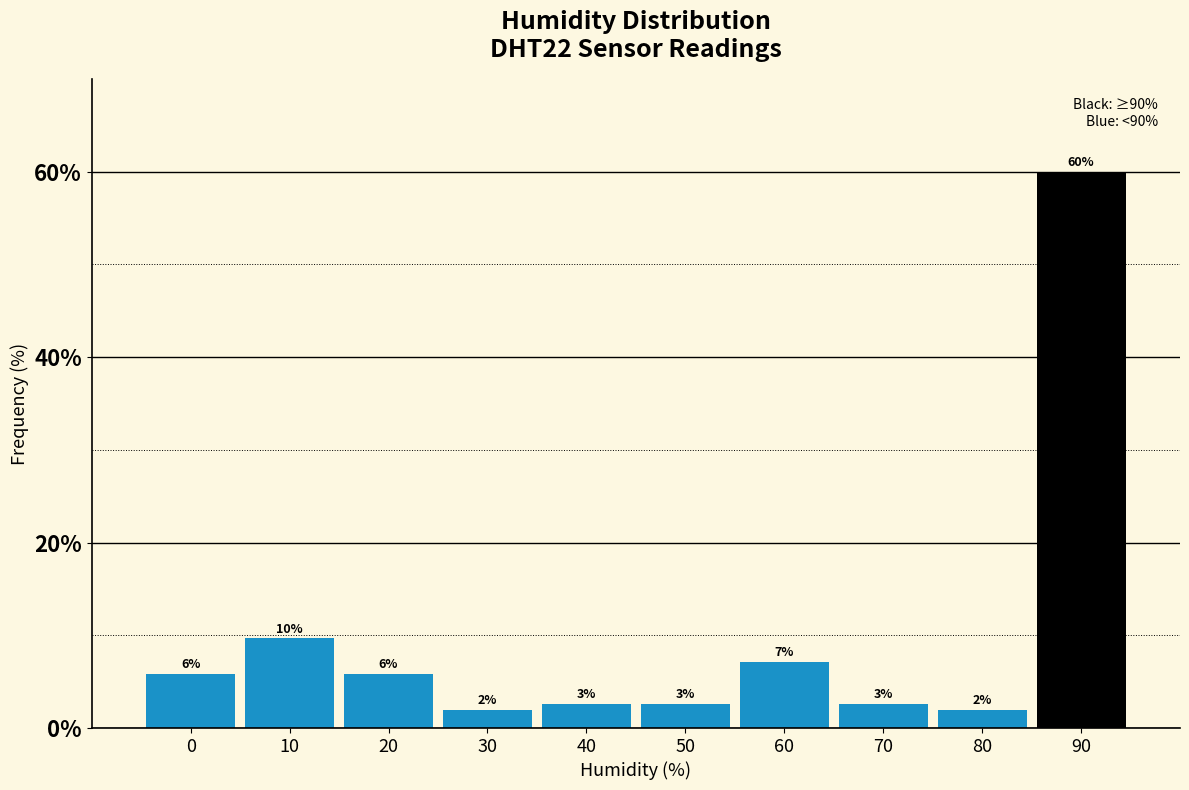

Does the chart contain any negative values?

No